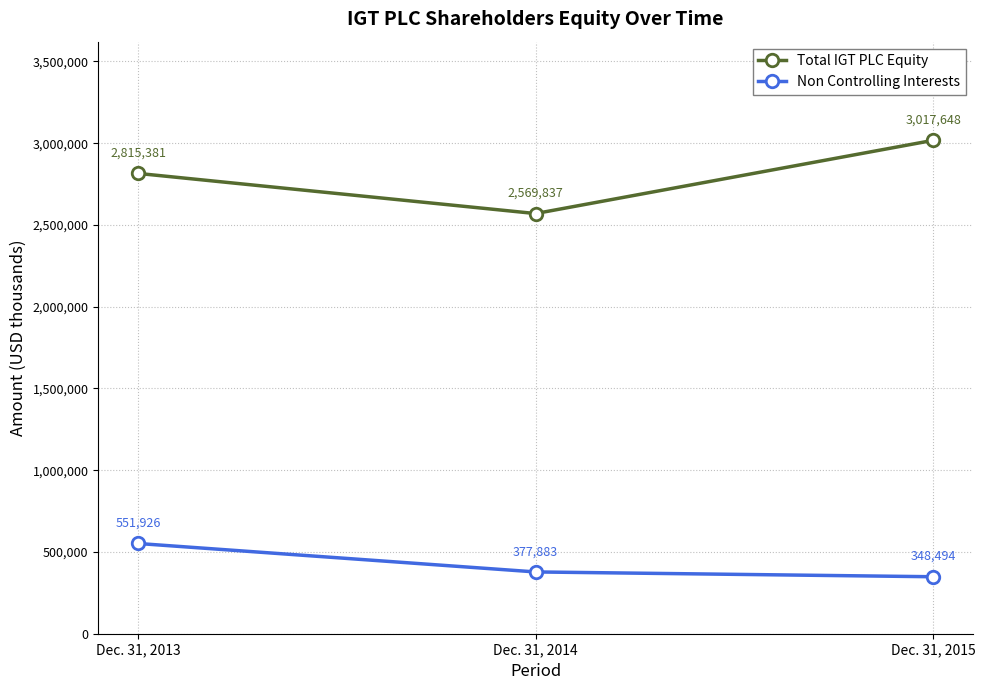

Between Dec. 31, 2013 and Dec. 31, 2014, which series saw the biggest shift?

Total IGT PLC Equity